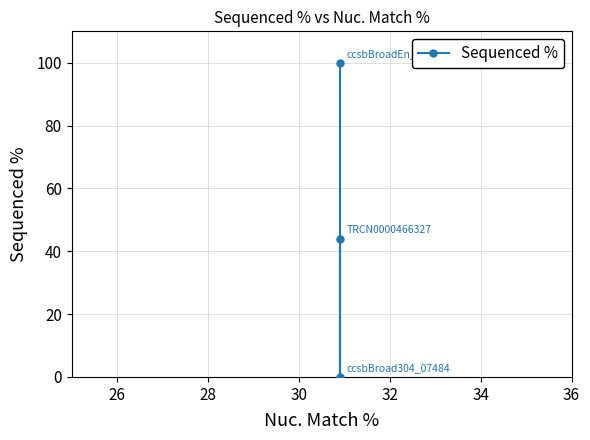

True or false: the data shows 63.7 at 28.

False